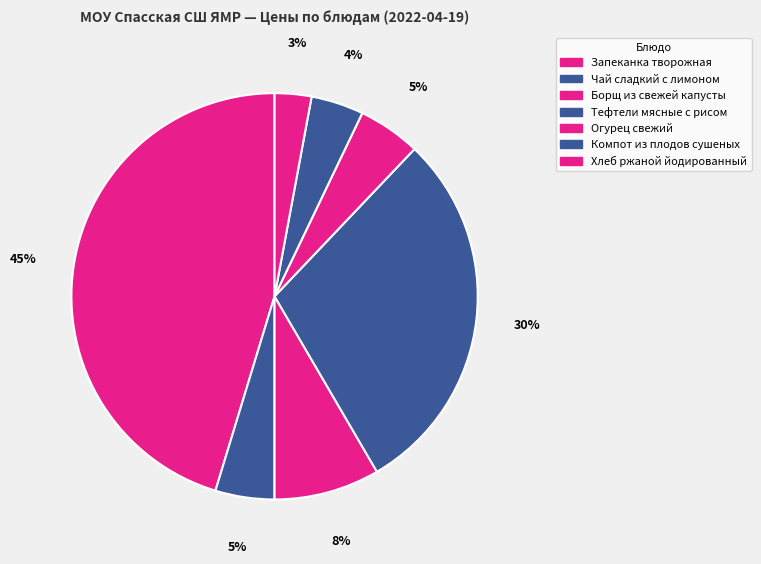

Is it true that Хлеб ржаной йодированный is 3% of the pie?

True